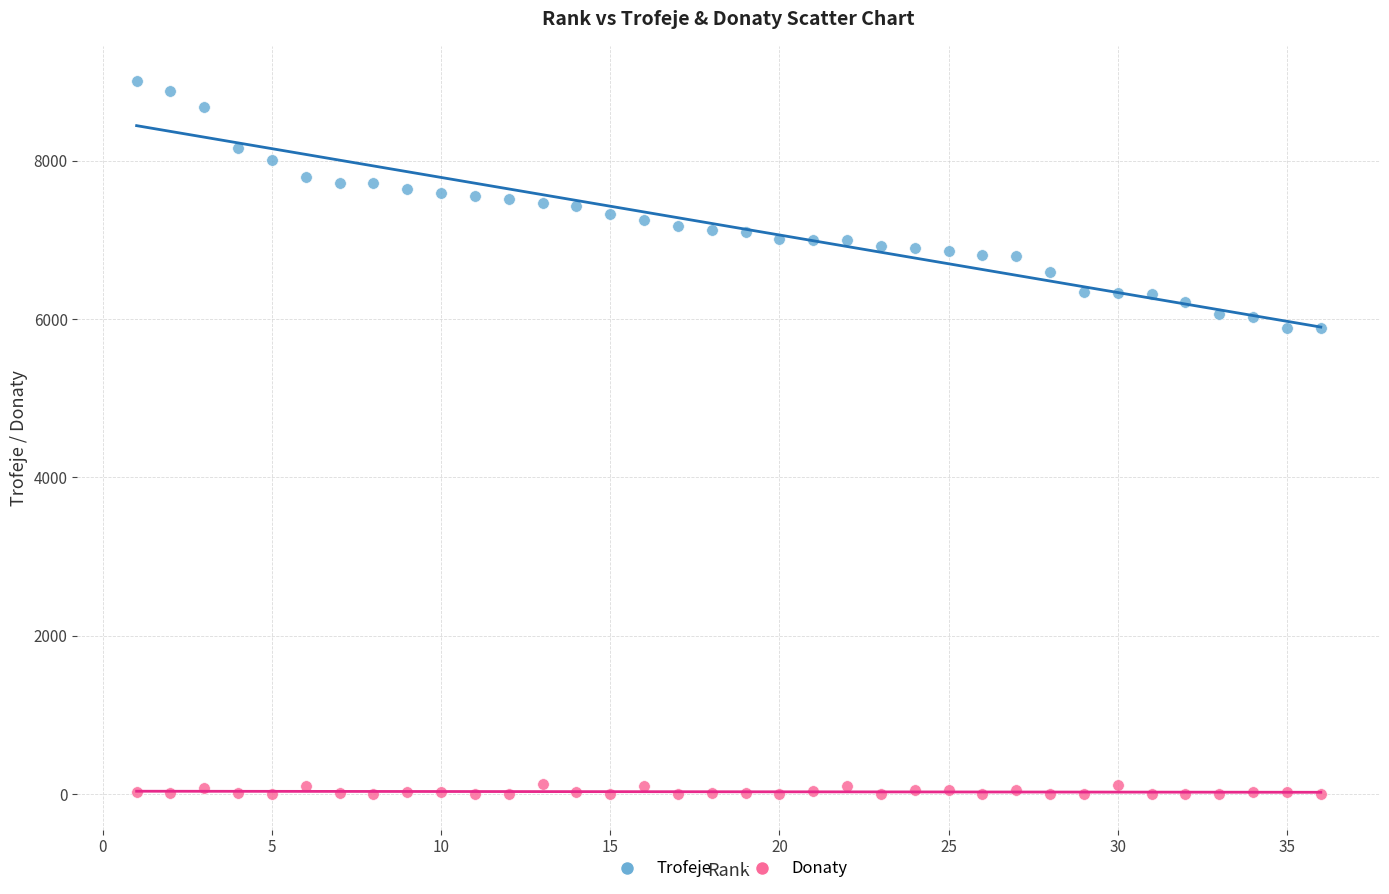

Which series reaches the maximum Y coordinate?

Trofeje